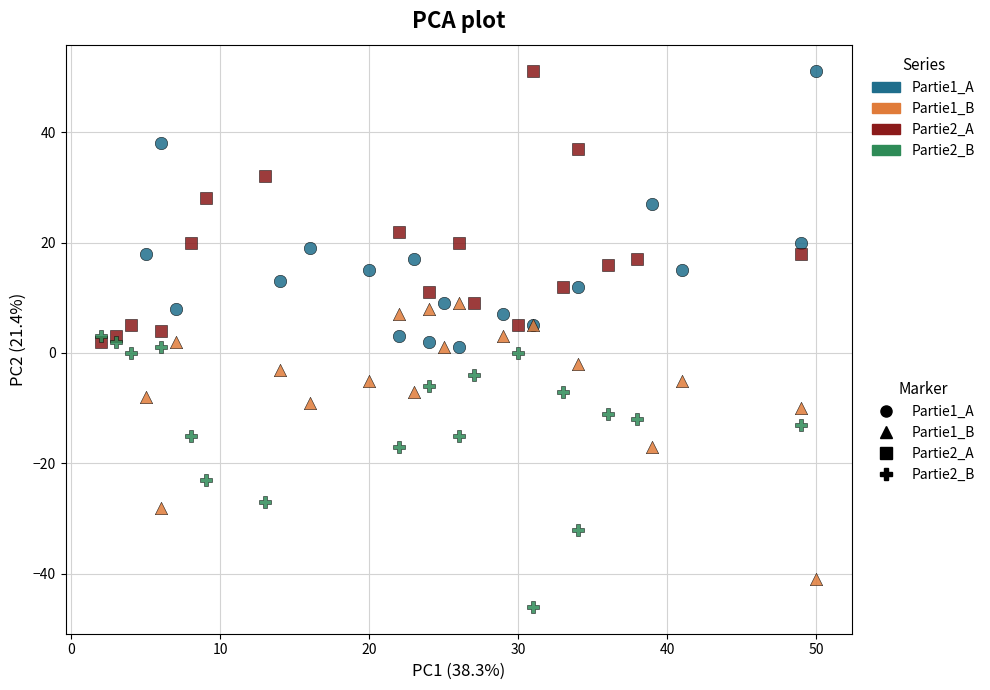

Which series reaches the minimum Y coordinate?

Partie2_B